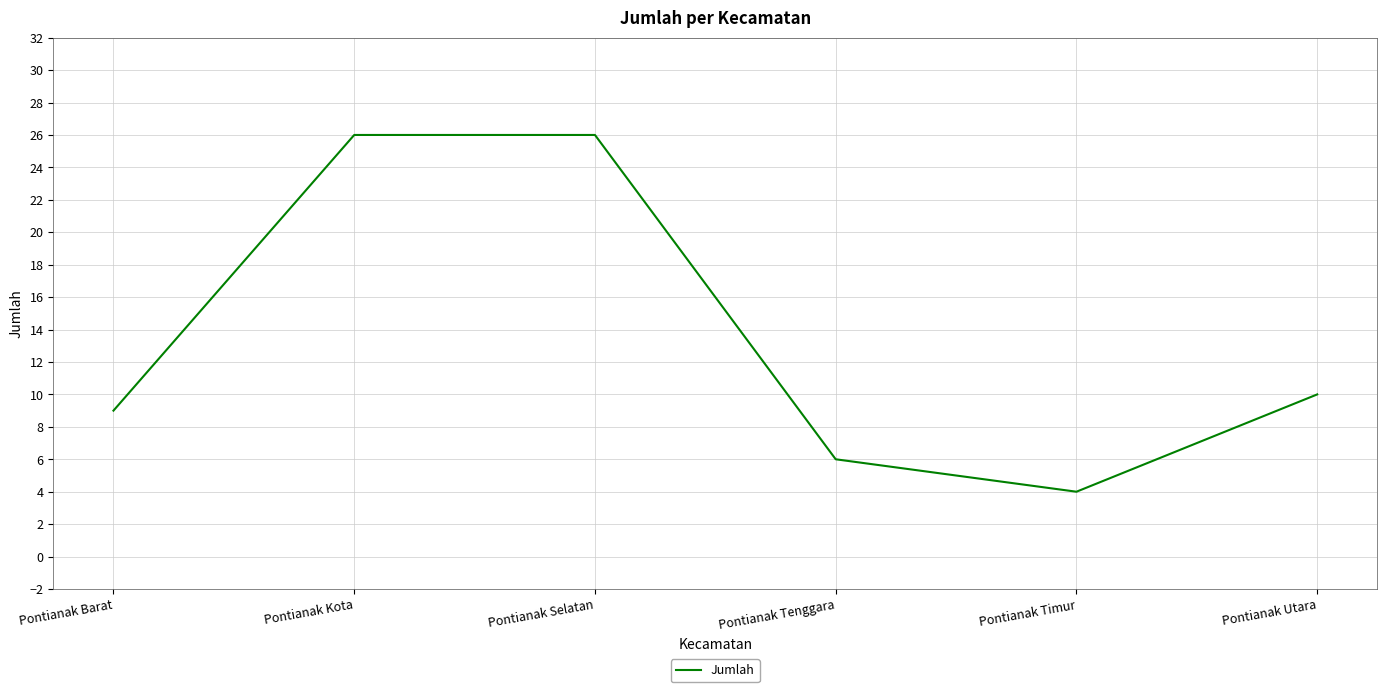

What is the difference between the maximum and minimum values?

22